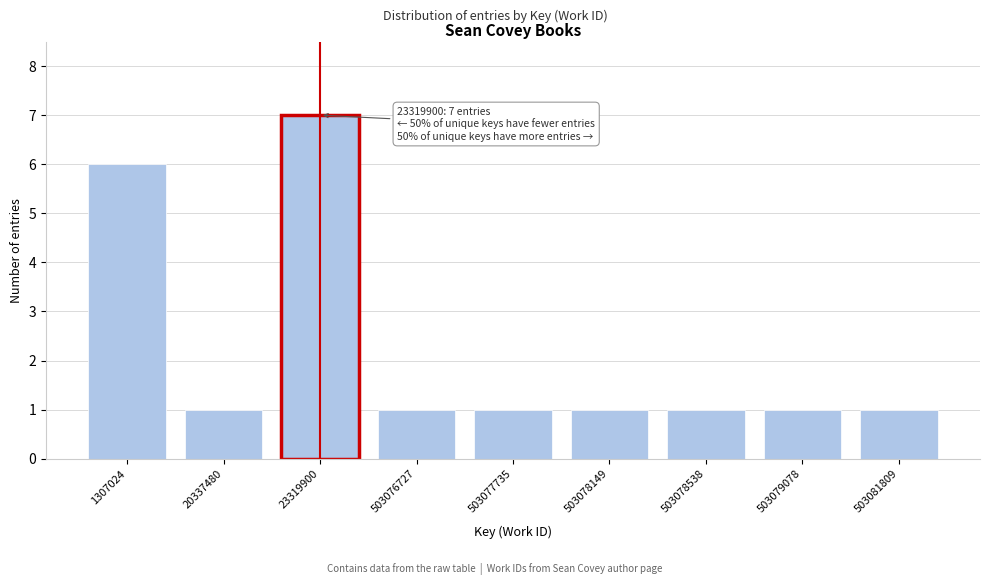

Reading left to right, list all the values displayed in this chart.

6	1	7	1	1	1	1	1	1